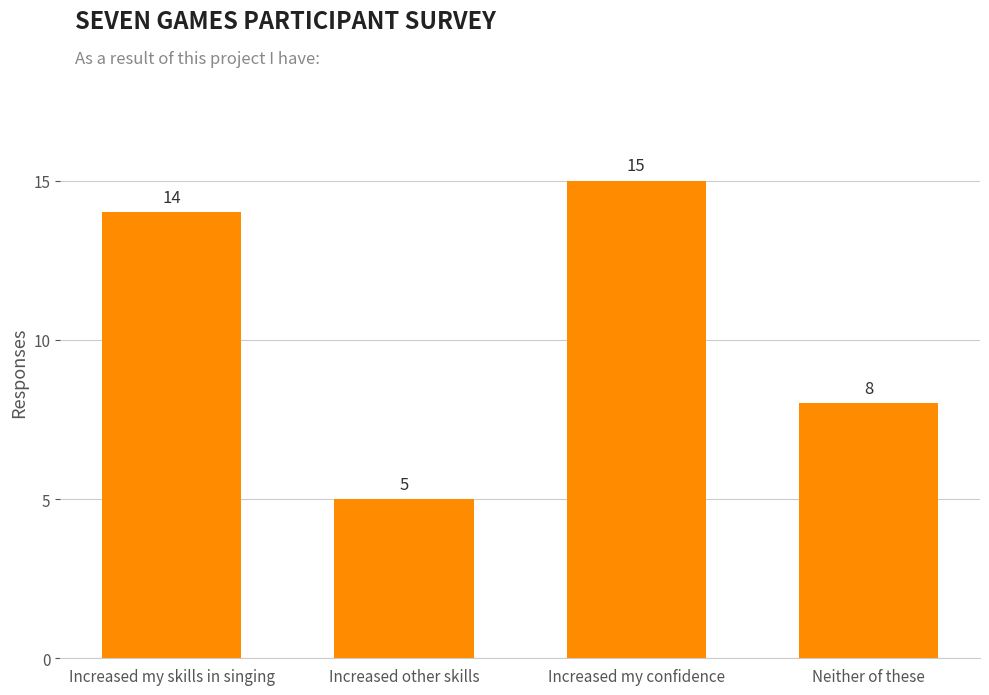

True or false: the data shows 5 at Increased other skills.

True